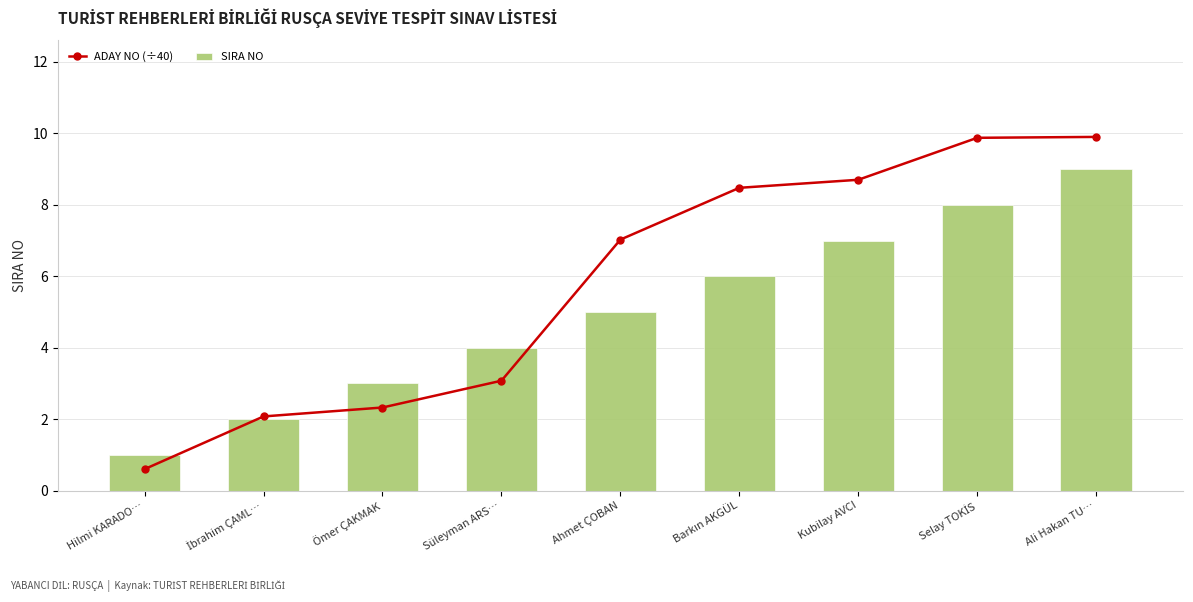

Reading left to right, transcribe all the data shown in this chart.

ADAY NO (÷40): 0.6	2.1	2.3	3.1	7.0	8.5	8.7	9.9	9.9
SIRA NO: 1.0	2.0	3.0	4.0	5.0	6.0	7.0	8.0	9.0